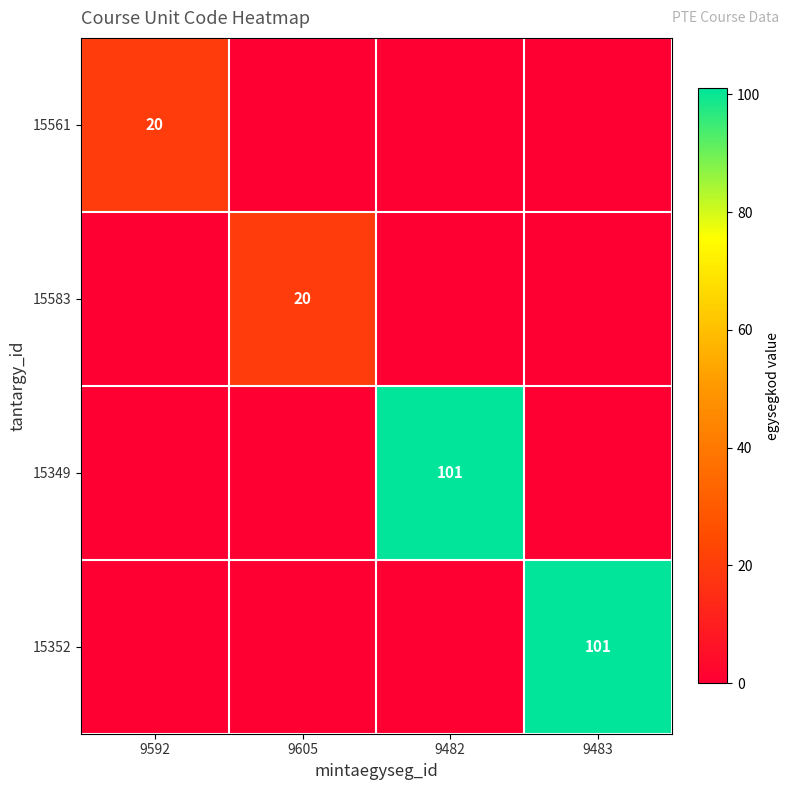

The value of 15352 at 9483 is 152. True or false?

False